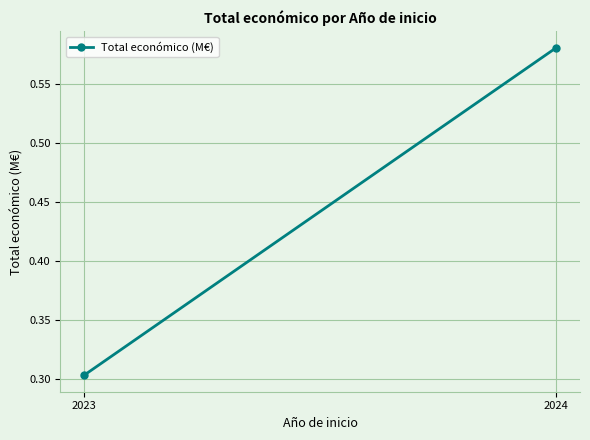

What is the value of the 2nd point from the left?

0.6